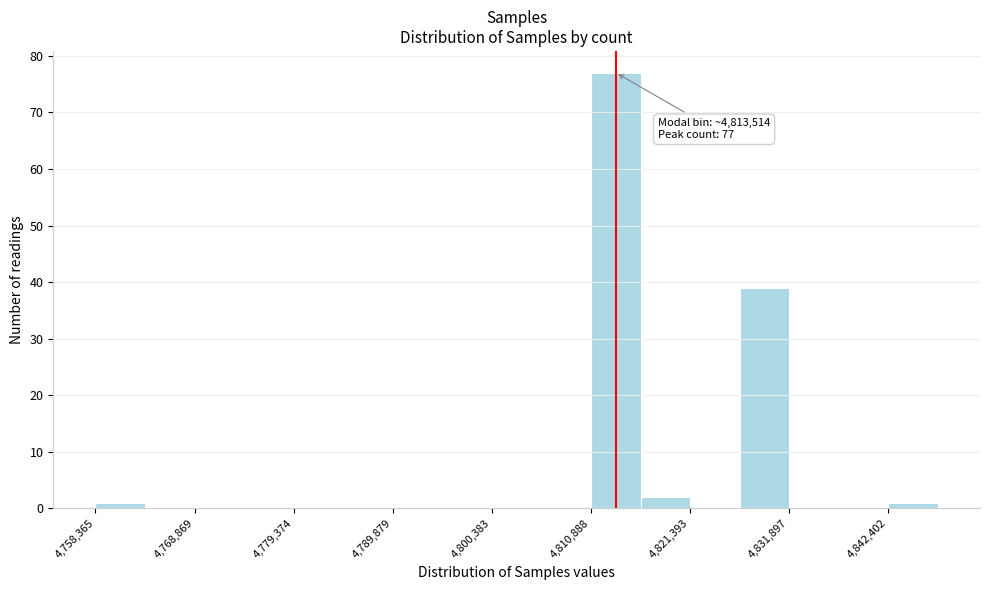

Read against the x-axis, roughly where is the centre of the tallest bar?

4814000